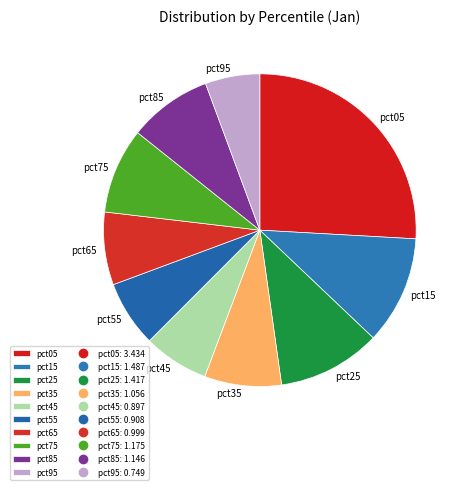

Is pct25 the majority of the pie?

No